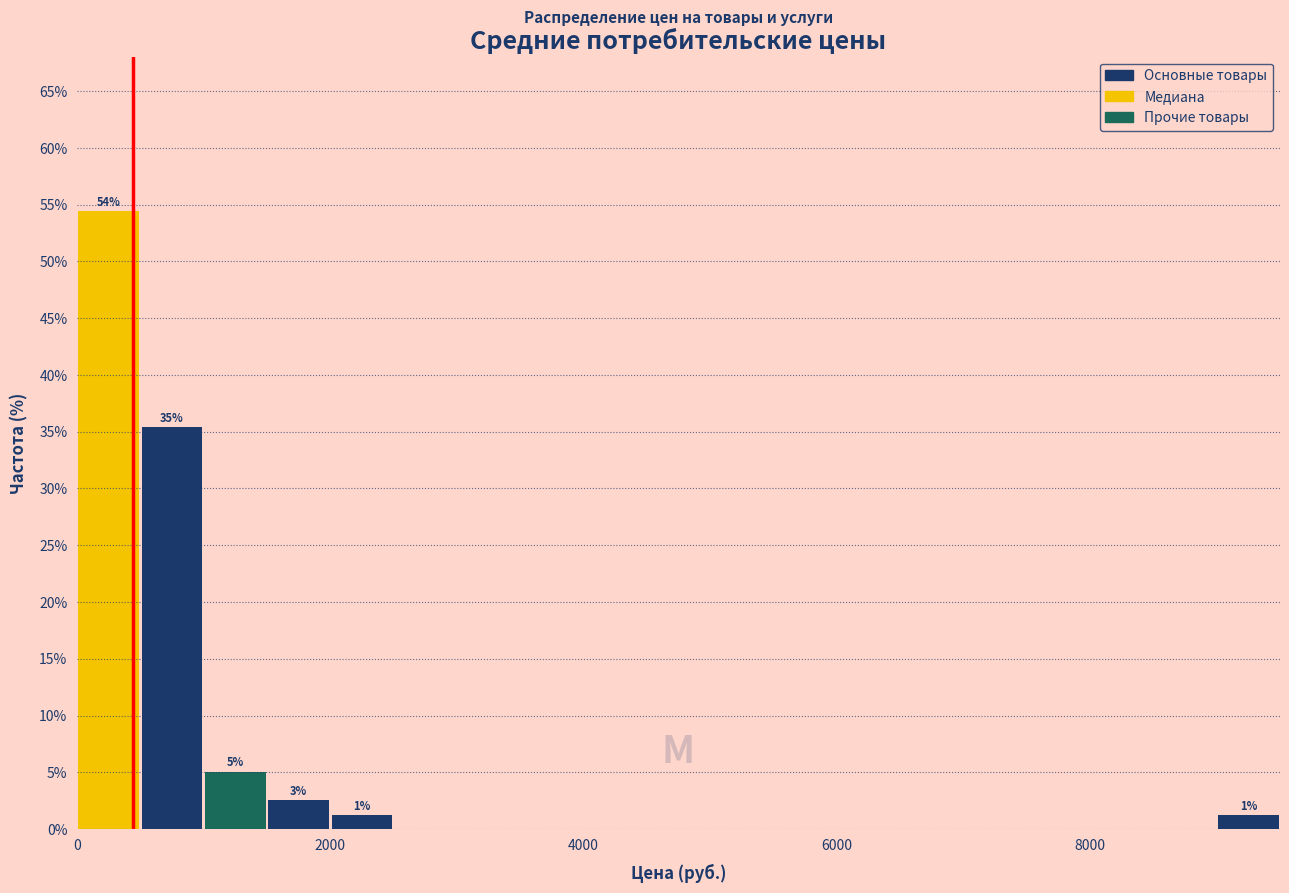

Read against the x-axis, roughly where is the centre of the tallest bar?

200